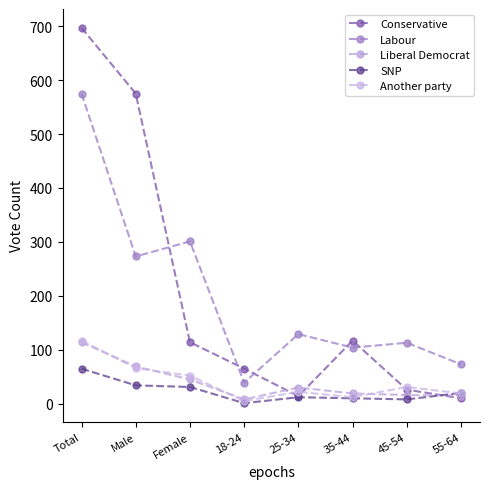

Between which two adjacent categories do Another party and Liberal Democrat first intersect?

Total and Male